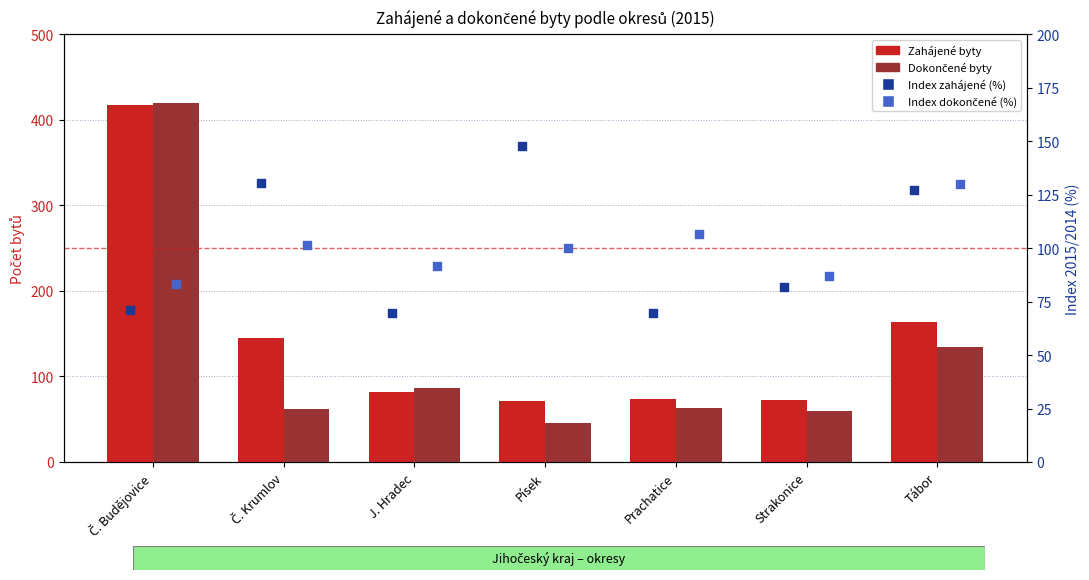

Which series reaches the minimum Y coordinate?

Dokončené byty